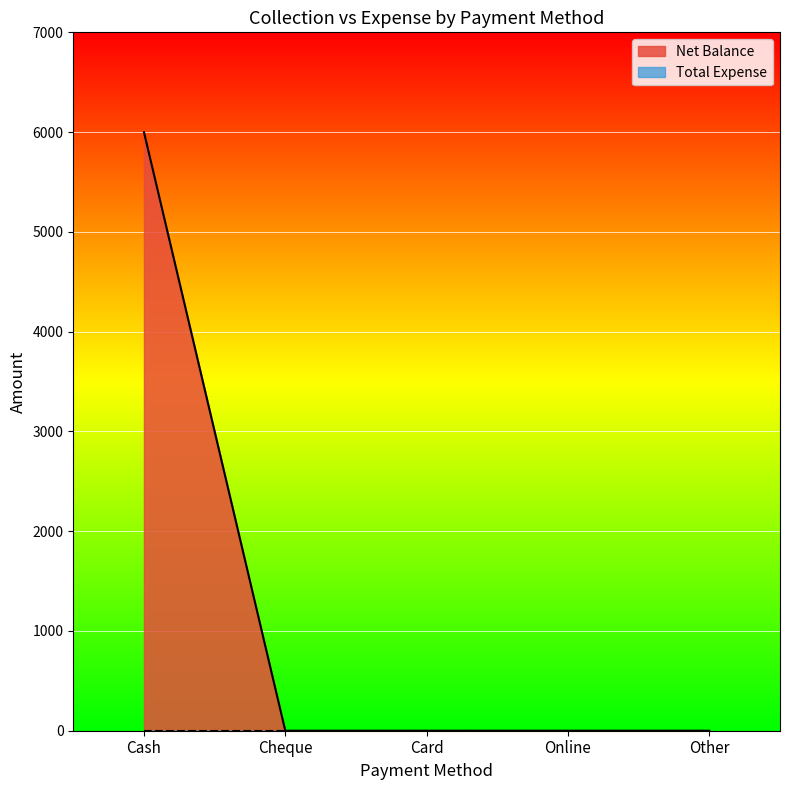

The value at Other is 0. True or false?

True